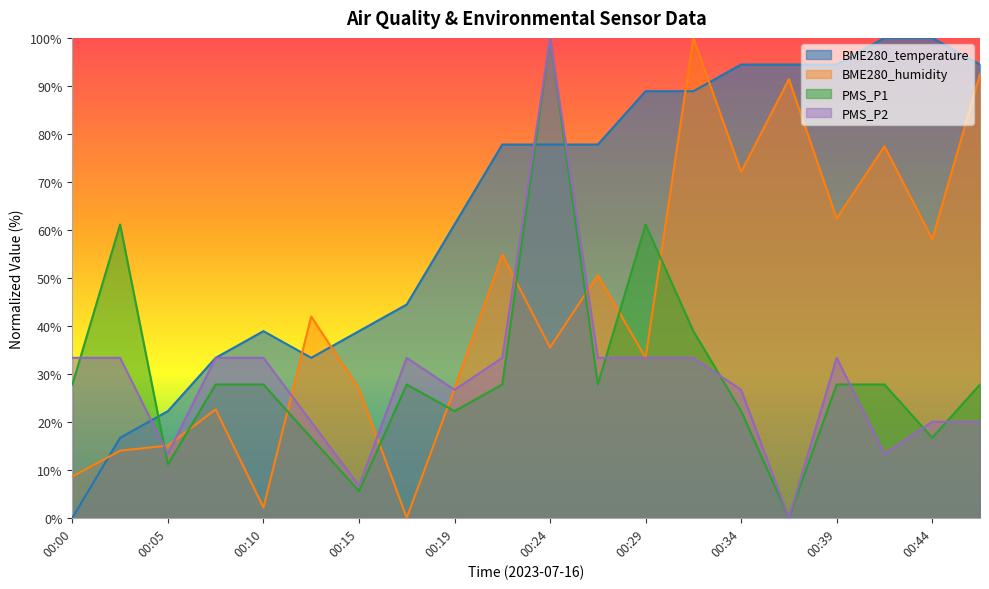

Does the chart have visible grid lines?

No